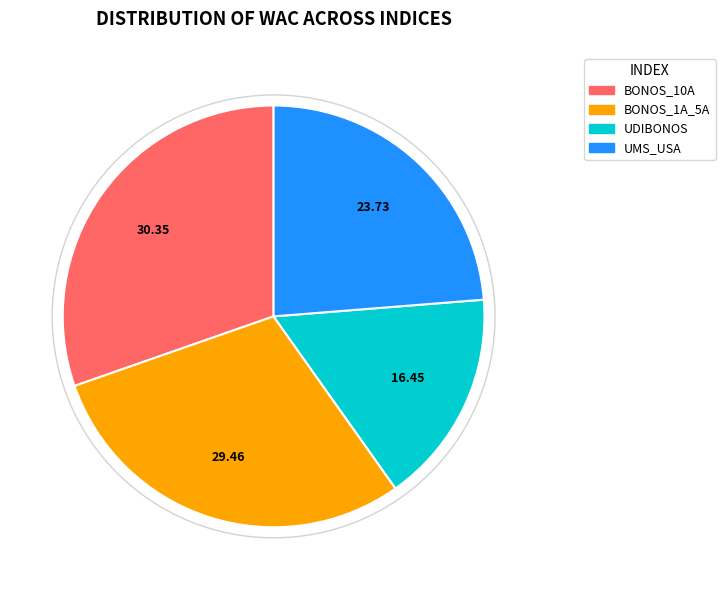

Is there a majority slice in this chart?

No